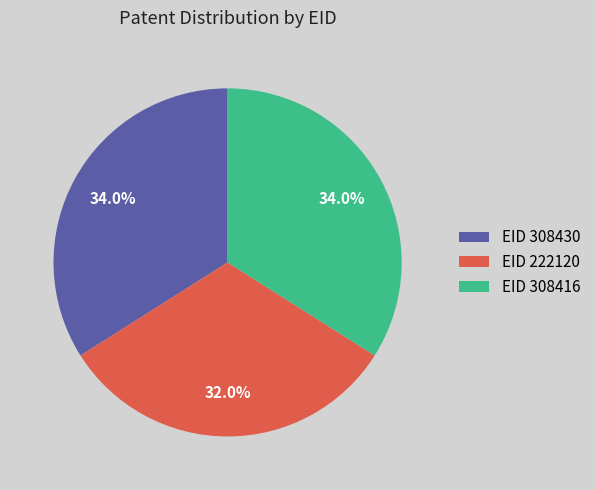

What is the smallest slice in the pie chart?

EID 222120